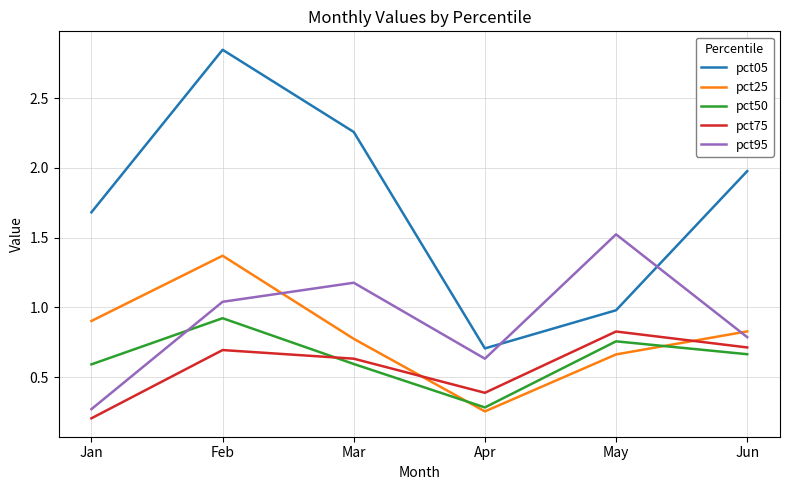

Which category has the lowest value in the pct75 series?

Jan